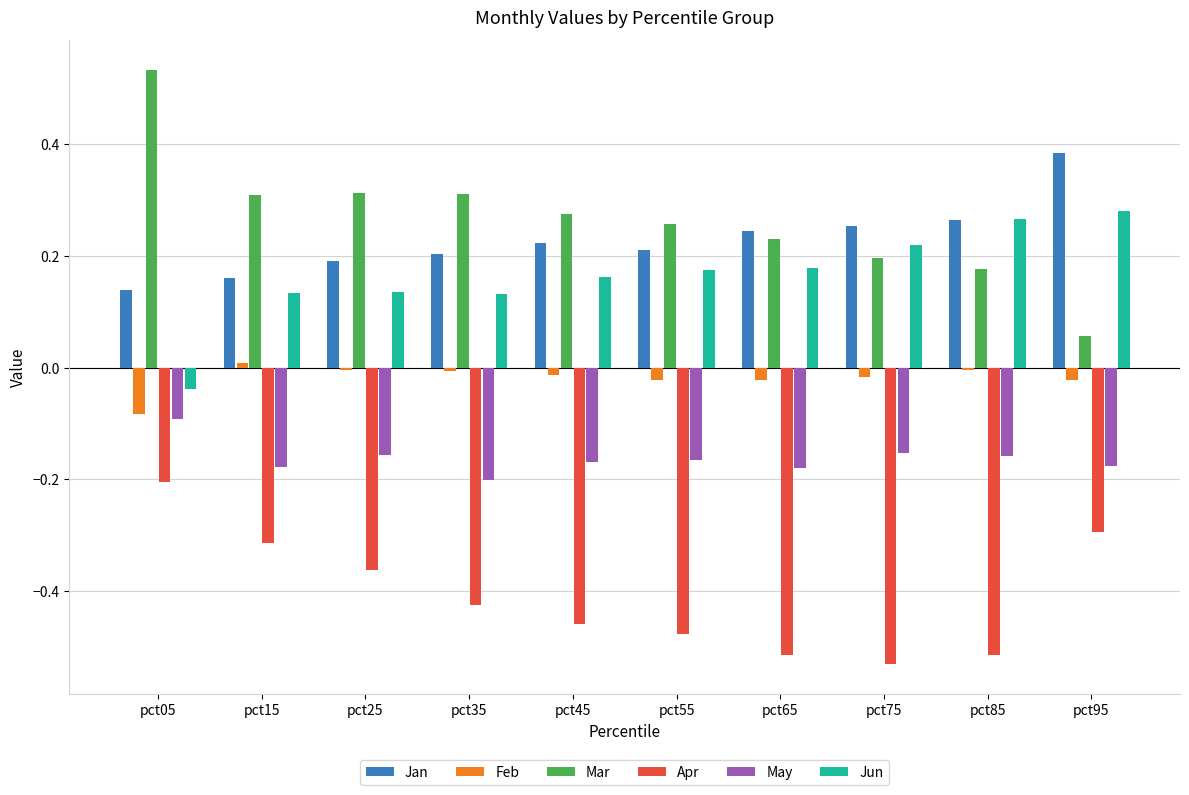

True or false: Jan has a value of 0.2 at pct05.

False